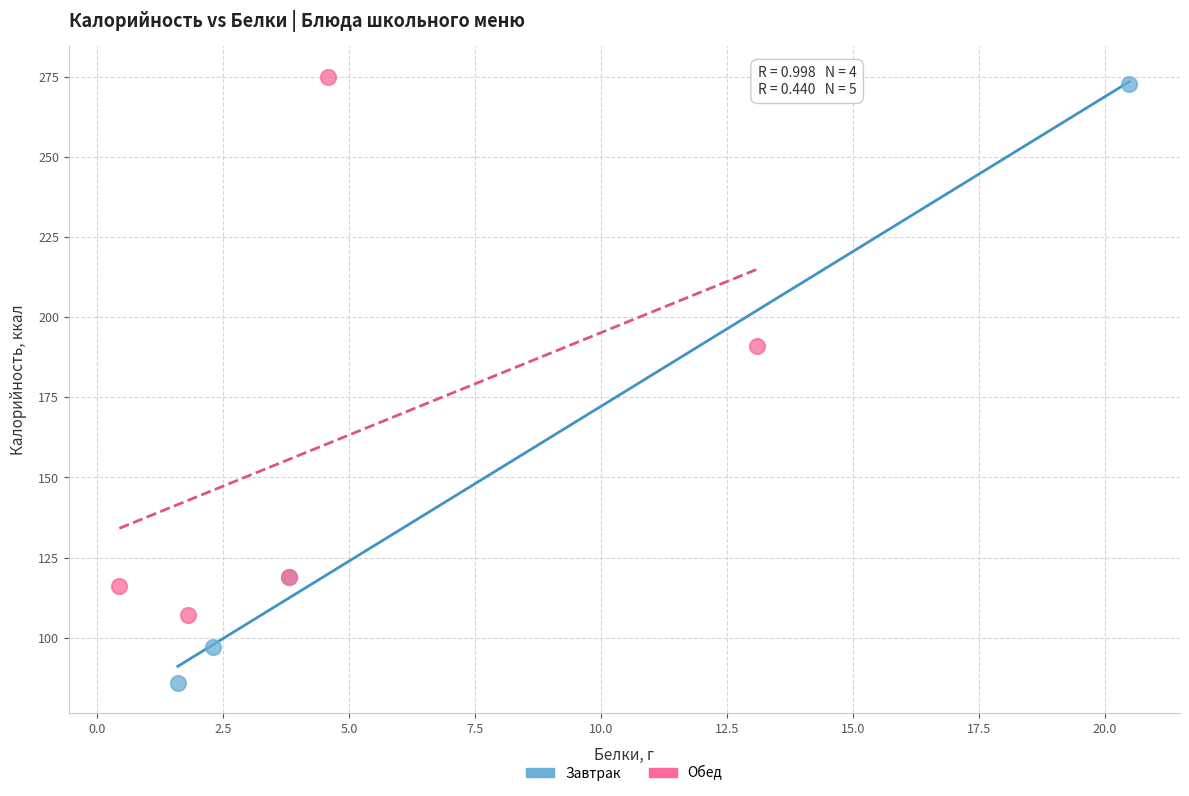

Which series reaches the maximum Y coordinate?

Обед